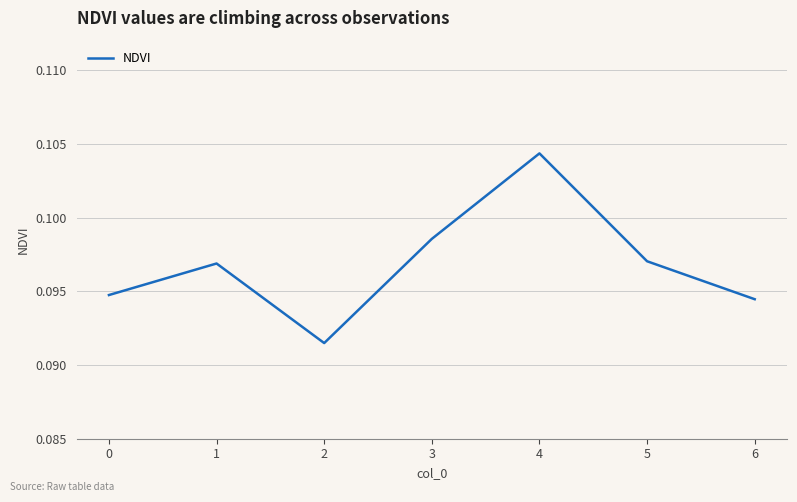

Count the values in the range 0 to 1.

7